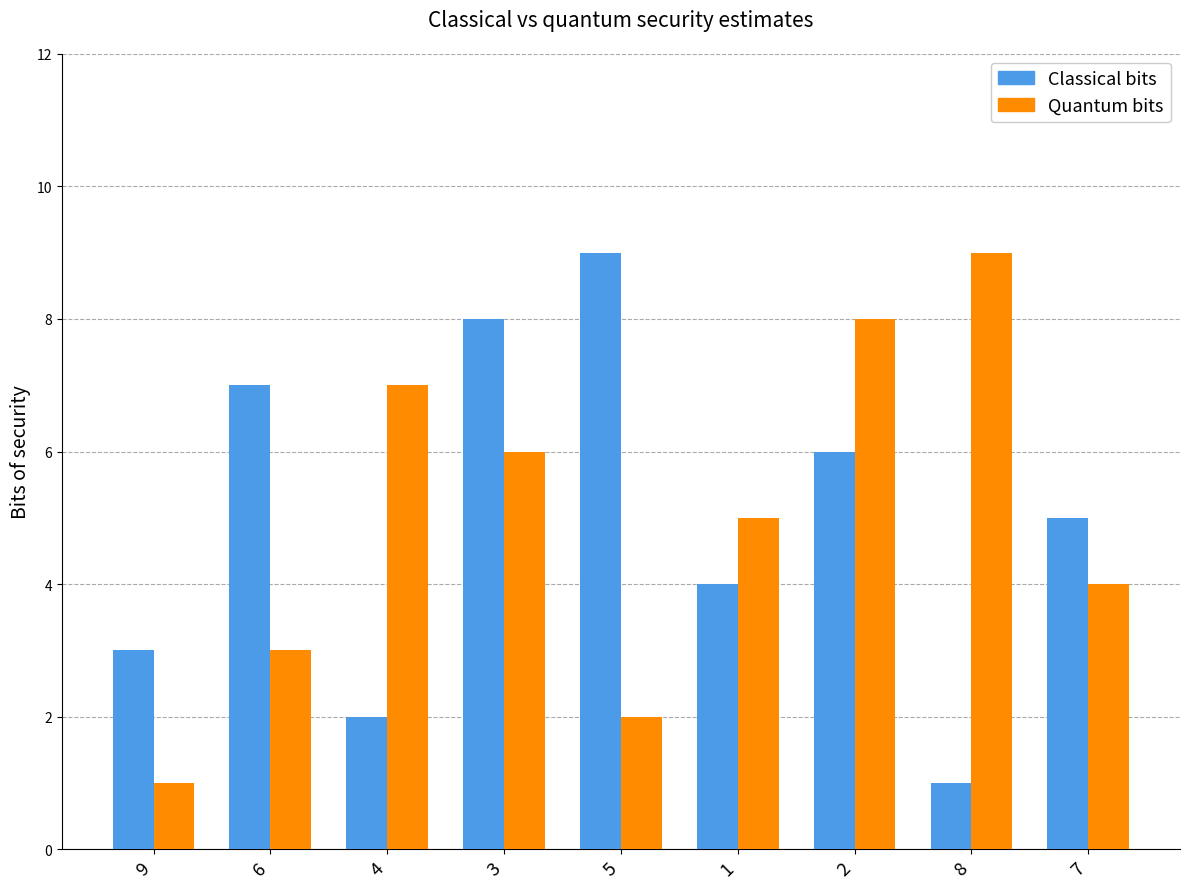

How many distinct data groups are displayed?

2